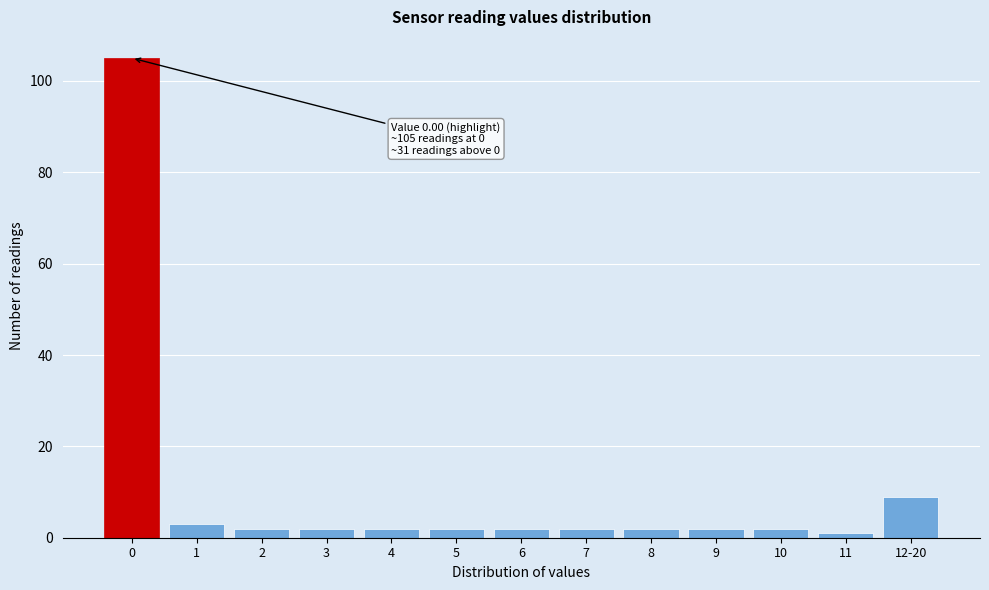

Reading left to right, list all the values displayed in this chart.

105	3	2	2	2	2	2	2	2	2	2	1	9